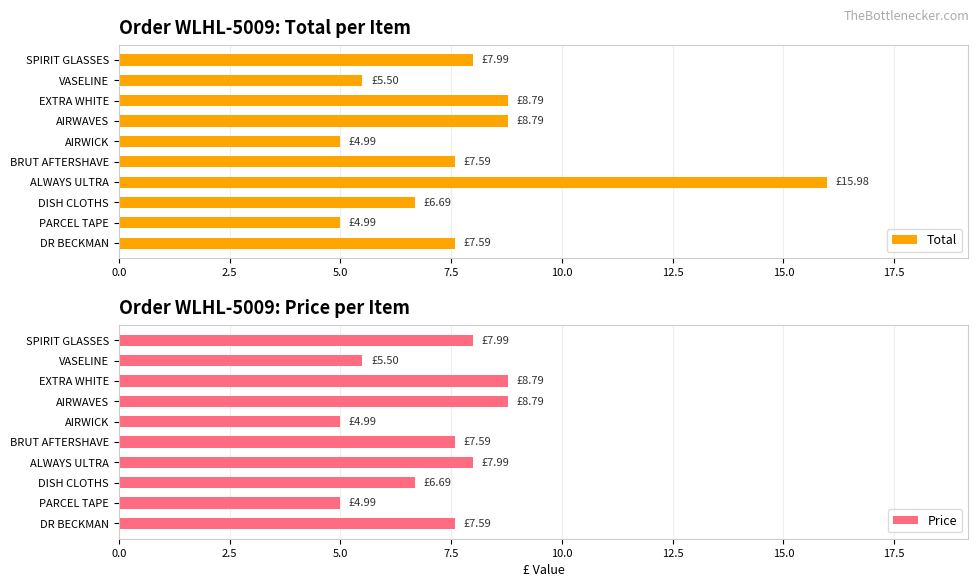

How many groups of bars are there?

10